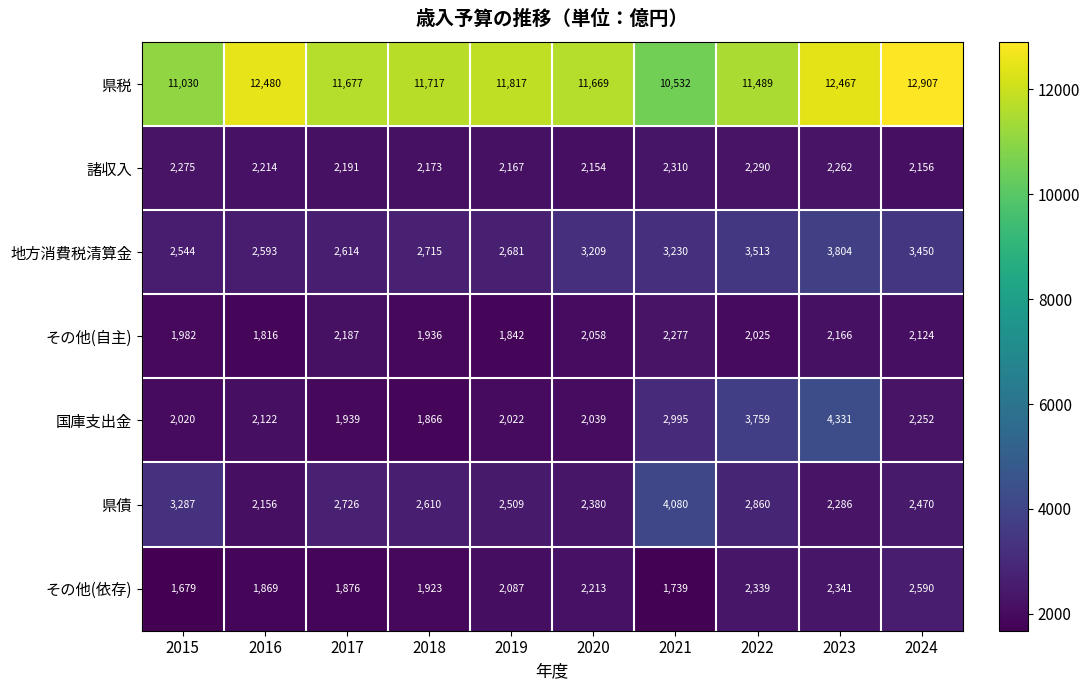

What is the difference between the maximum and minimum values in the 県債 series?

1924